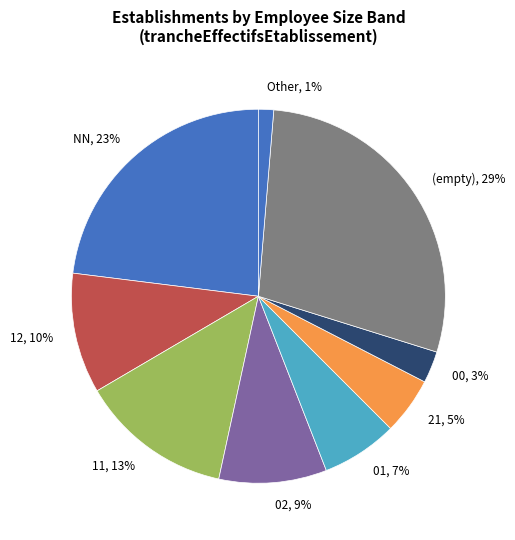

Does any single category account for the majority?

No